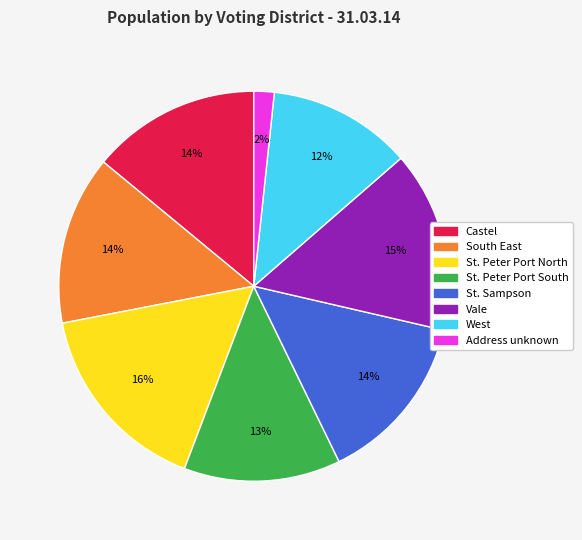

To the nearest percent, what is the difference between the largest and smallest slice percentages?

14%